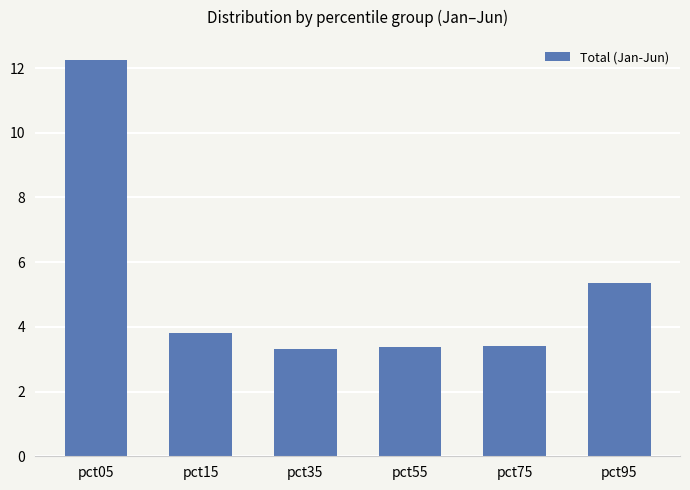

Count the number of categories in the chart.

6